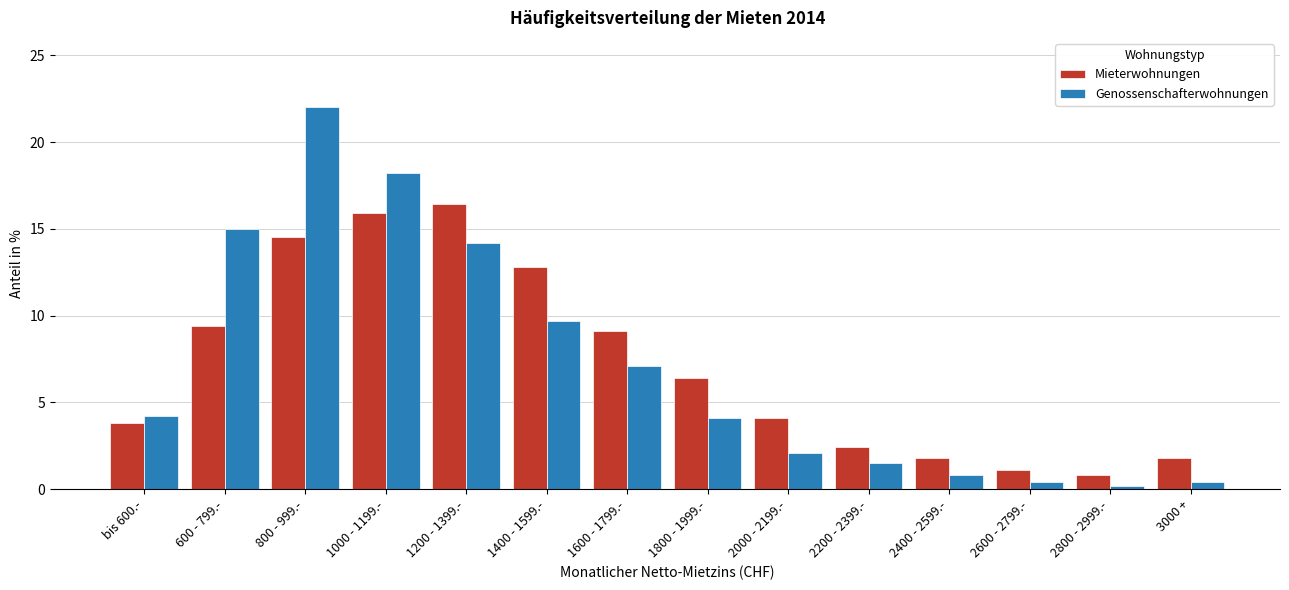

What value does the Mieterwohnungen series have at 2400 - 2599.-?

1.8